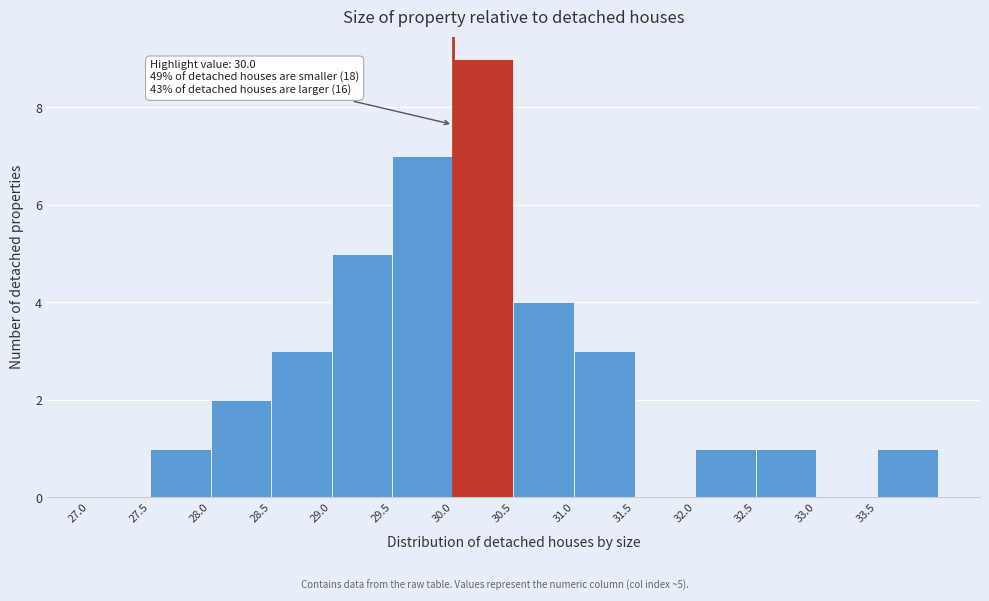

Which range on the x-axis has the tallest bar?

30.0 to 30.5